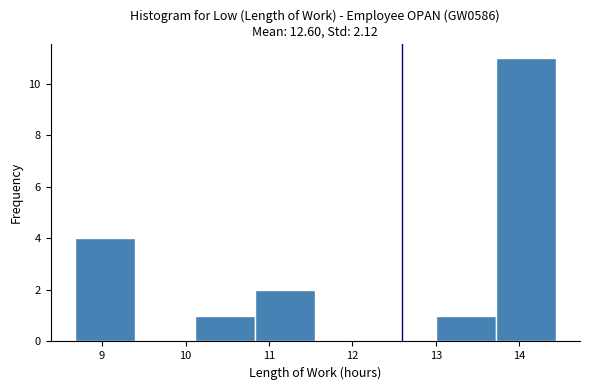

Reading left to right, list every bar in this chart as the range it spans on the x-axis followed by its height. Neither the bar edges nor the heights are printed on the chart, so give them approximately, as read against the axes.

8.7 to 9.4: 4
9.4 to 10.1: 0
10.1 to 10.8: 1
10.8 to 11.6: 2
11.6 to 12.3: 0
12.3 to 13.0: 0
13.0 to 13.7: 1
13.7 to 14.4: 11